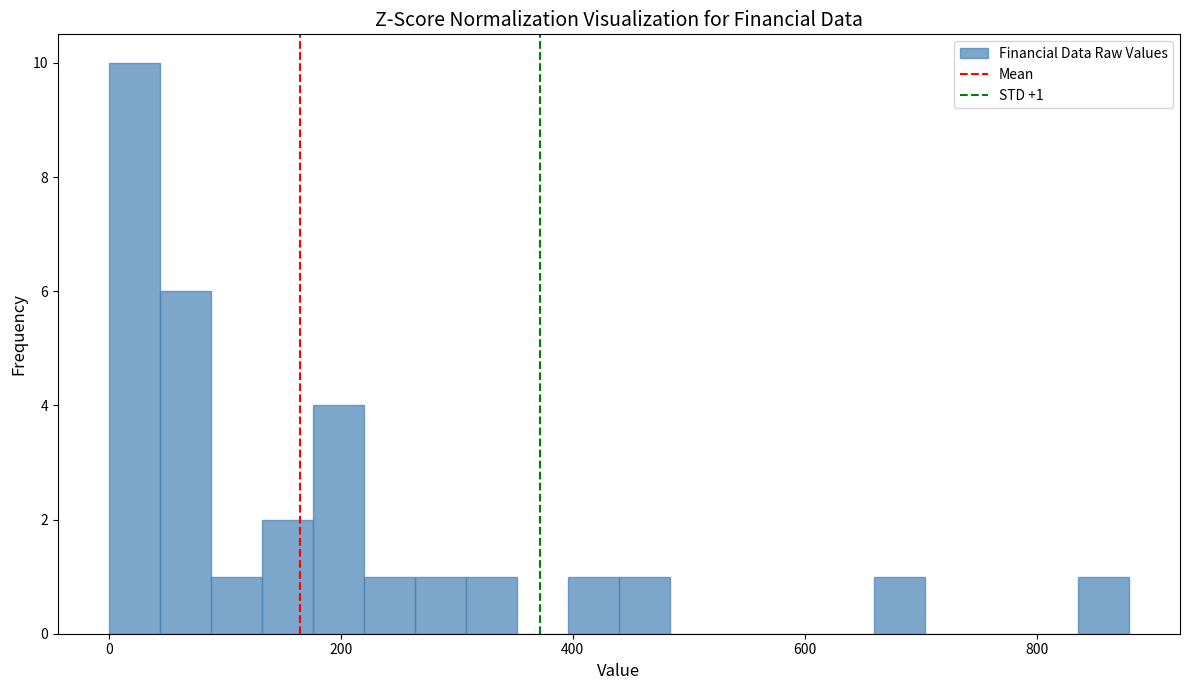

Around what value on the x-axis is the tallest bar? Give the approximate position of its centre, as read against the axis.

20